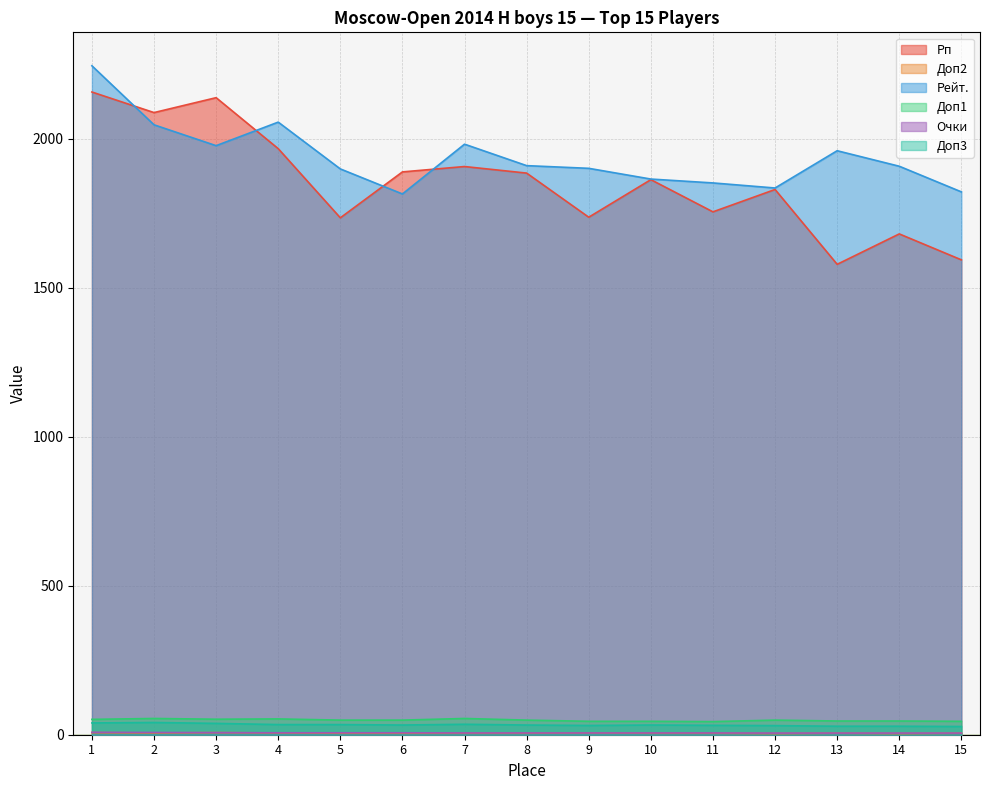

Rank the series at 9 from highest to lowest value.

Рейт., Рп, Доп1, Доп3, Доп2, Очки